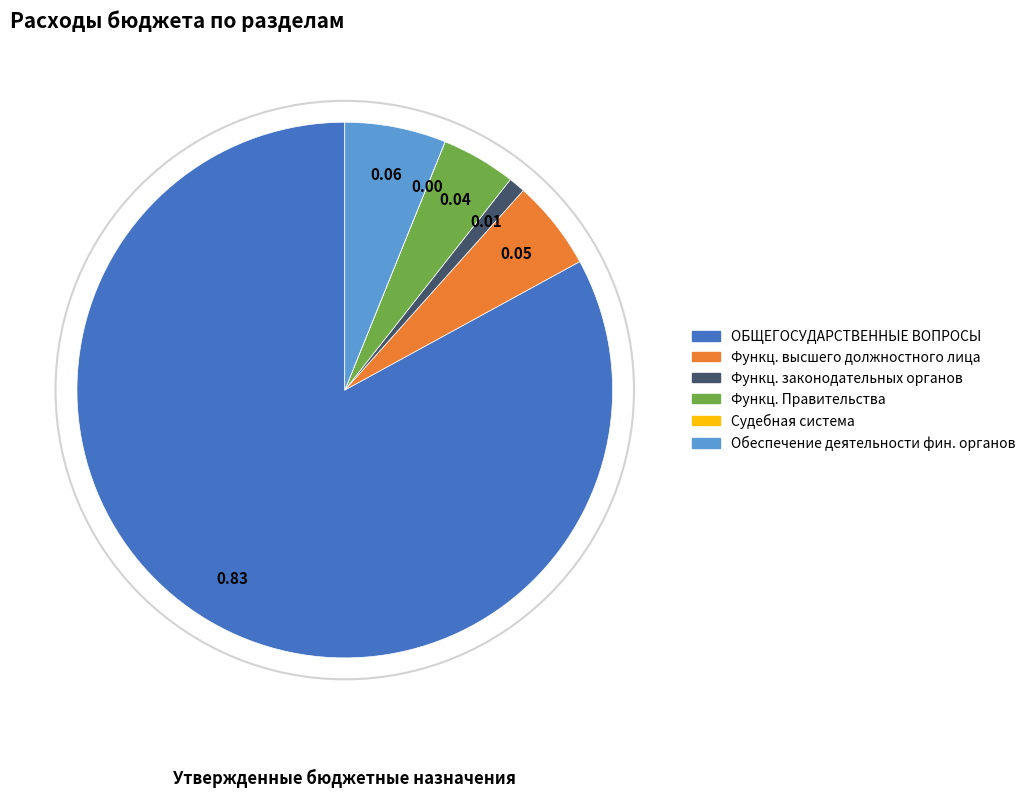

Does any single category account for the majority?

Yes